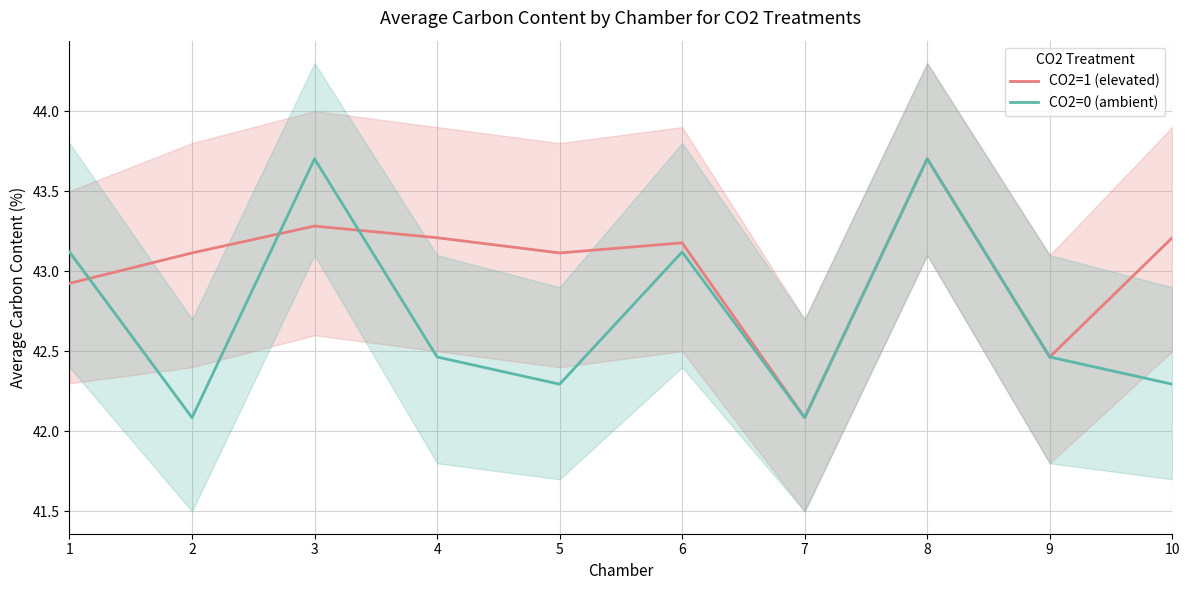

What is the value of the CO2=1 (elevated) point at the 10th from the left?

43.2